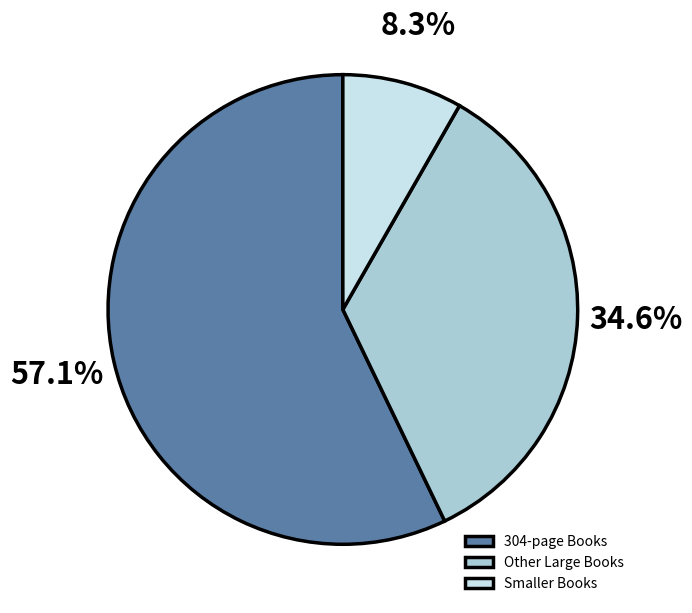

Rank the categories by value from lowest to highest.

Smaller Books, Other Large Books, 304-page Books